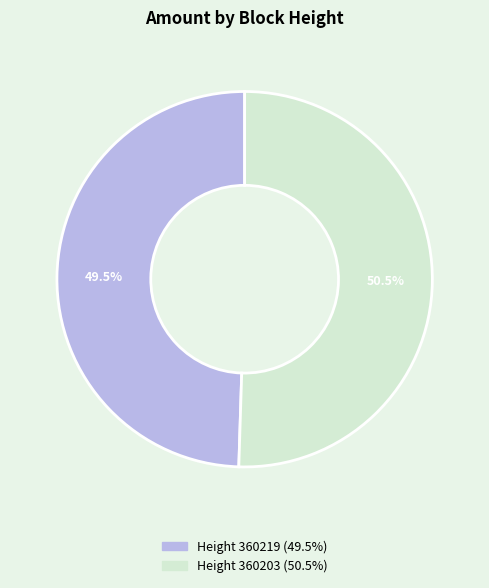

Does any single category account for the majority?

Yes